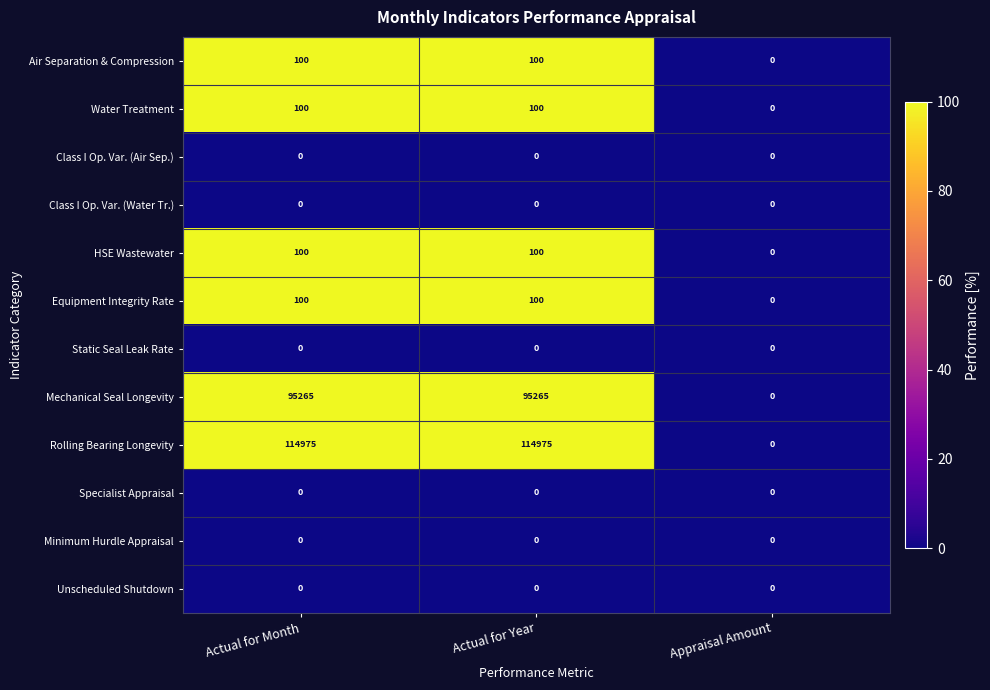

Read the Water Treatment value at Actual for Year, to the nearest 5.

100